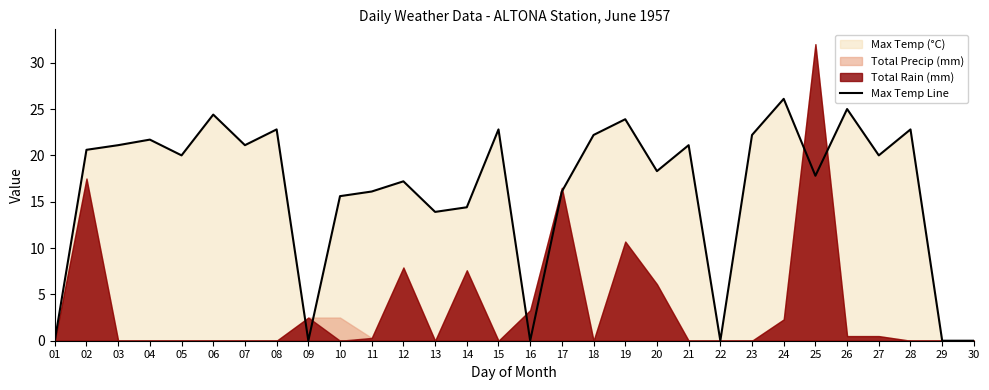

The value of Max Temp Line at 08 is 7.4. True or false?

False